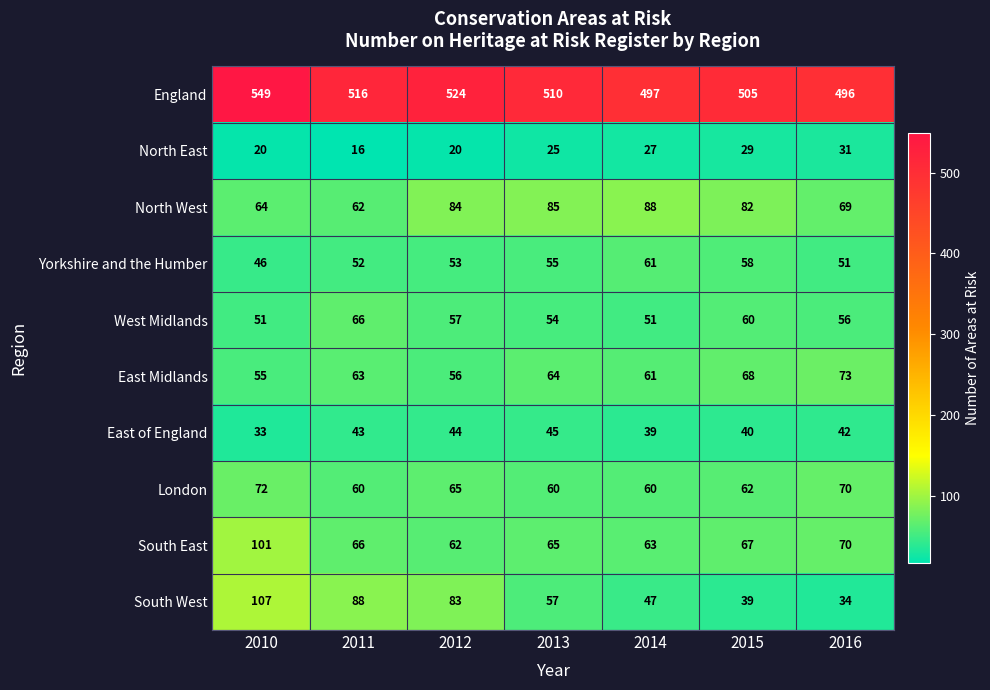

Which series changed the most between 2011 and 2015?

South West